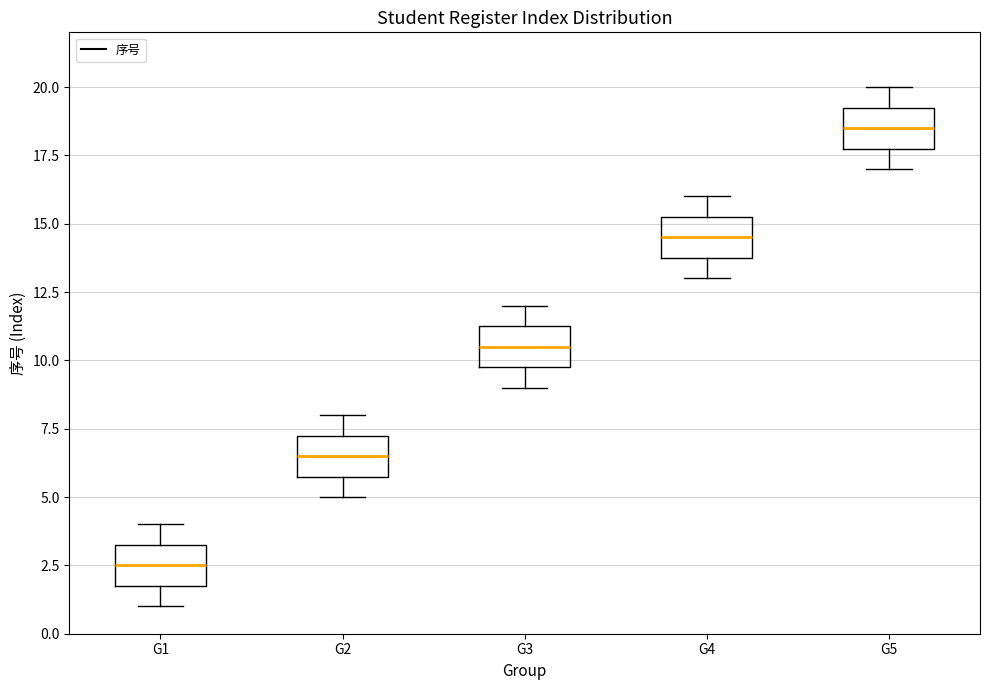

Reading left to right, read every box against the y-axis: the position of its median line, the range the box covers, and the ends of its whiskers. The values are not printed on the chart, so give them approximately, as read against the axis.

G1: median 2.5, box 2.0 to 3.5, whiskers 1.0 to 4.0
G2: median 6.5, box 6.0 to 7.5, whiskers 5.0 to 8.0
G3: median 10.5, box 10.0 to 11.5, whiskers 9.0 to 12.0
G4: median 14.5, box 14.0 to 15.5, whiskers 13.0 to 16.0
G5: median 18.5, box 18.0 to 19.5, whiskers 17.0 to 20.0